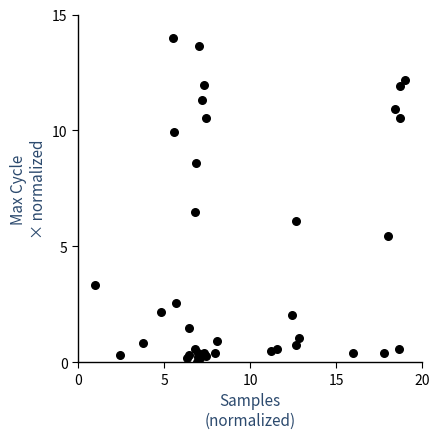

What Y value in the scatter plot is closest to 7?

6.5